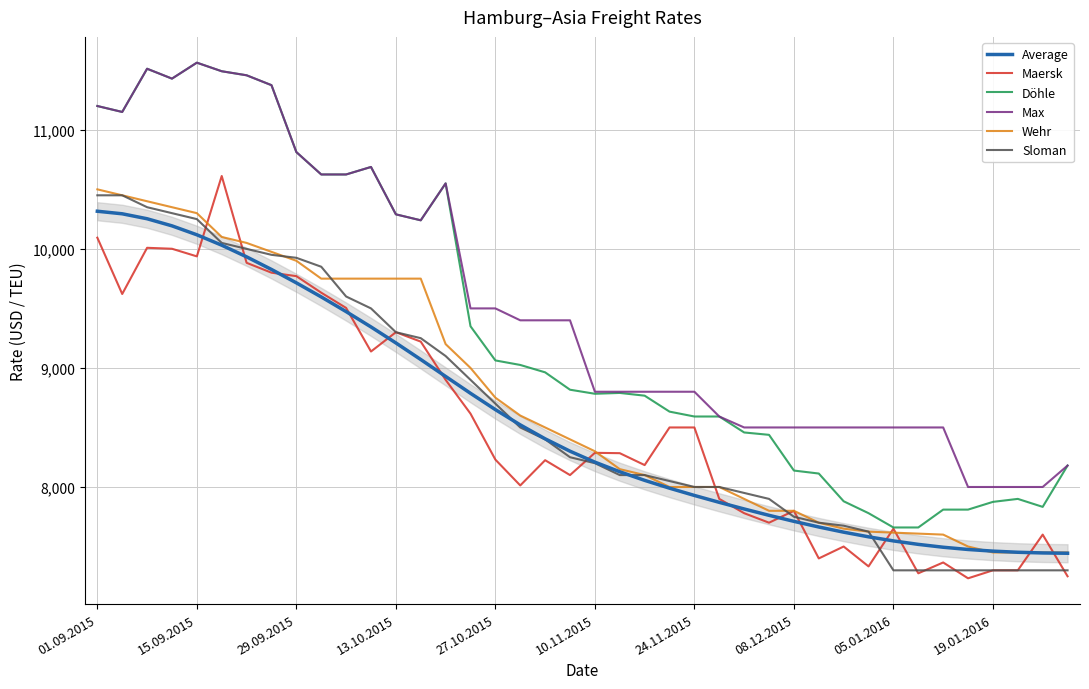

What is the spread (max minus min) of values at 11?

1550.0